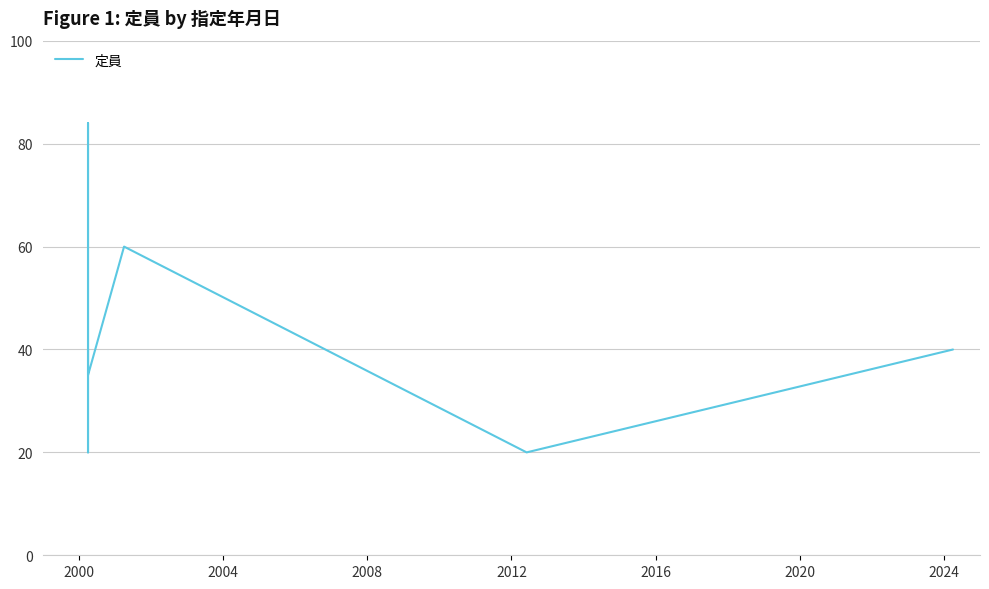

How many distinct data groups are displayed?

1